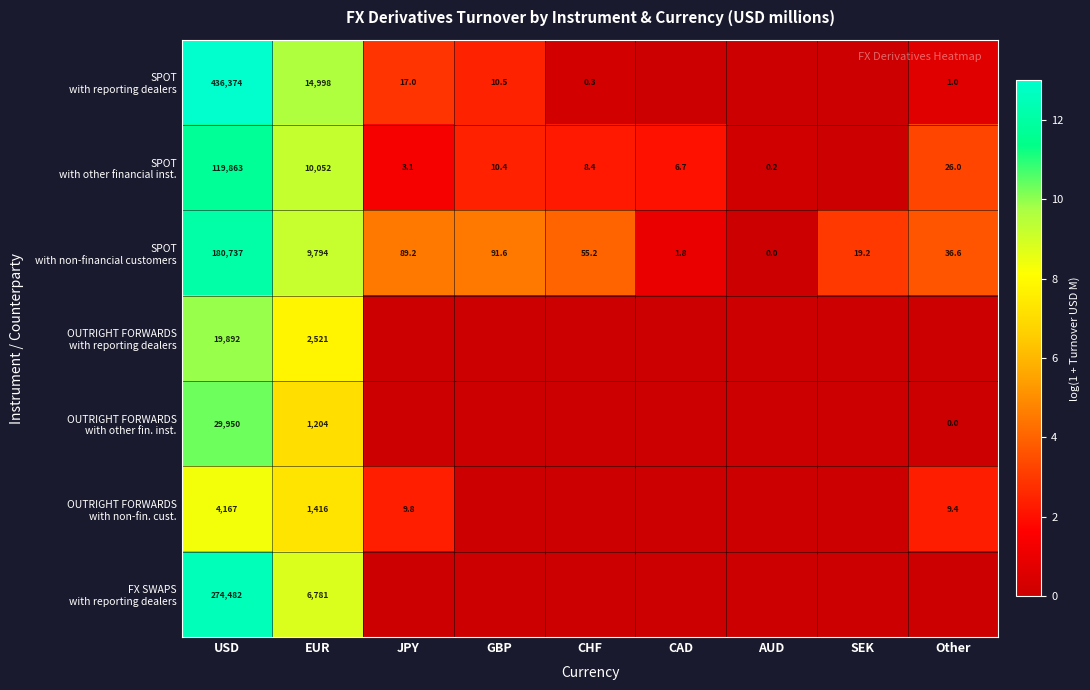

Which label corresponds to the largest value in the chart?

USD